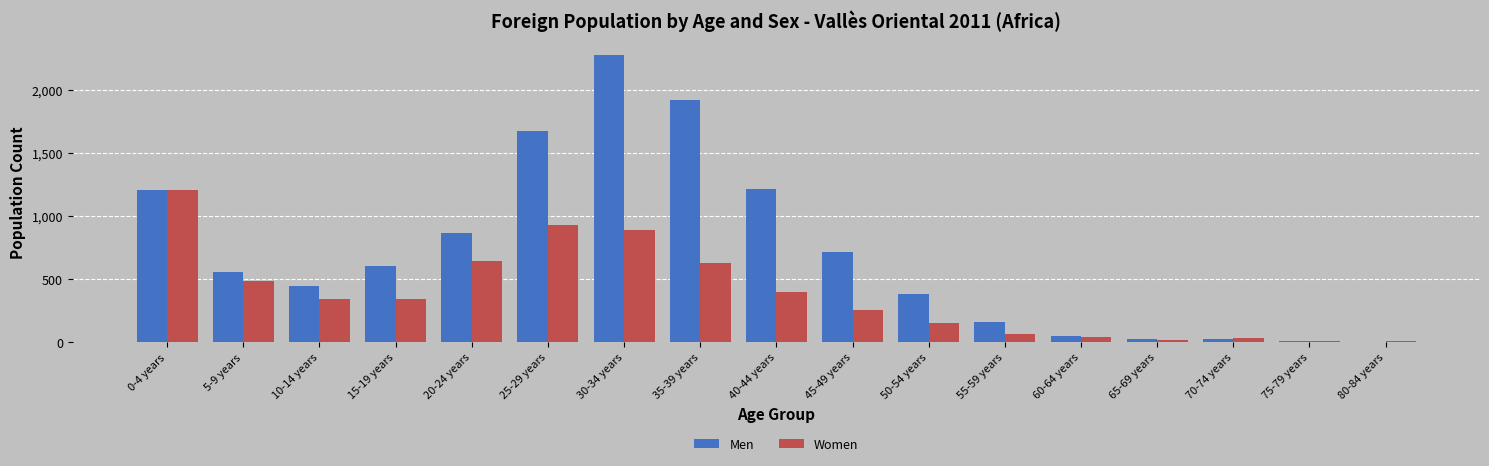

The value of Women at 5-9 years is 662. True or false?

False